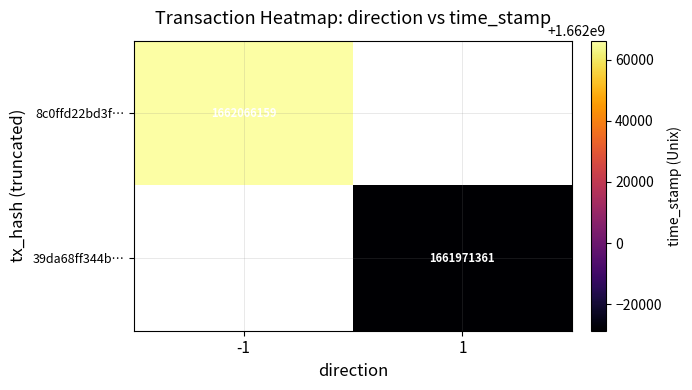

The 8c0ffd22bd3f… series shows 930885012 at -1. True or false?

False